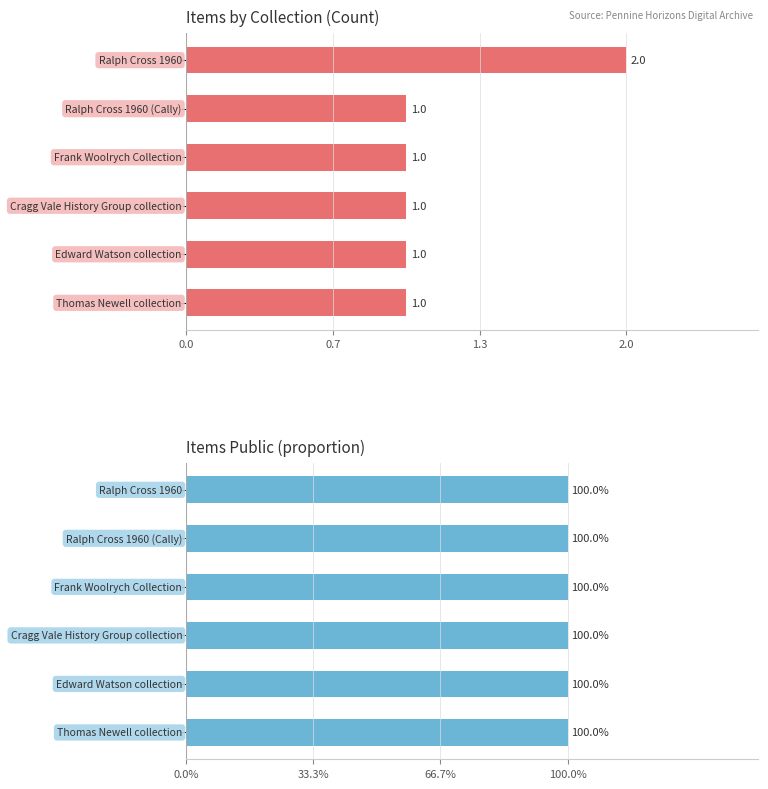

What is the value of the Item Count bar at the 3rd from the left?

1.0